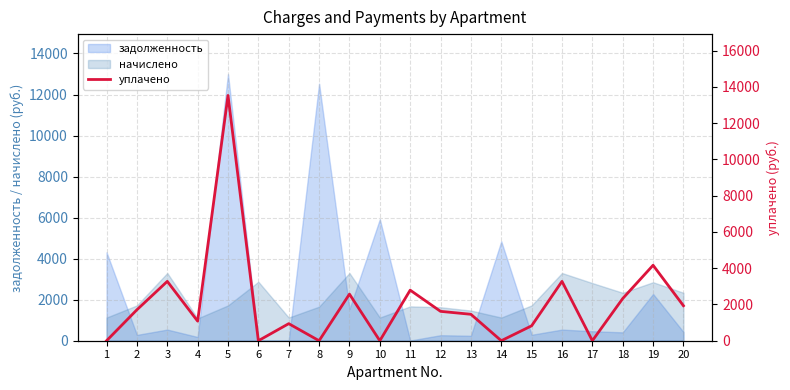

True or false: the data shows 2570.6 at 9.

True